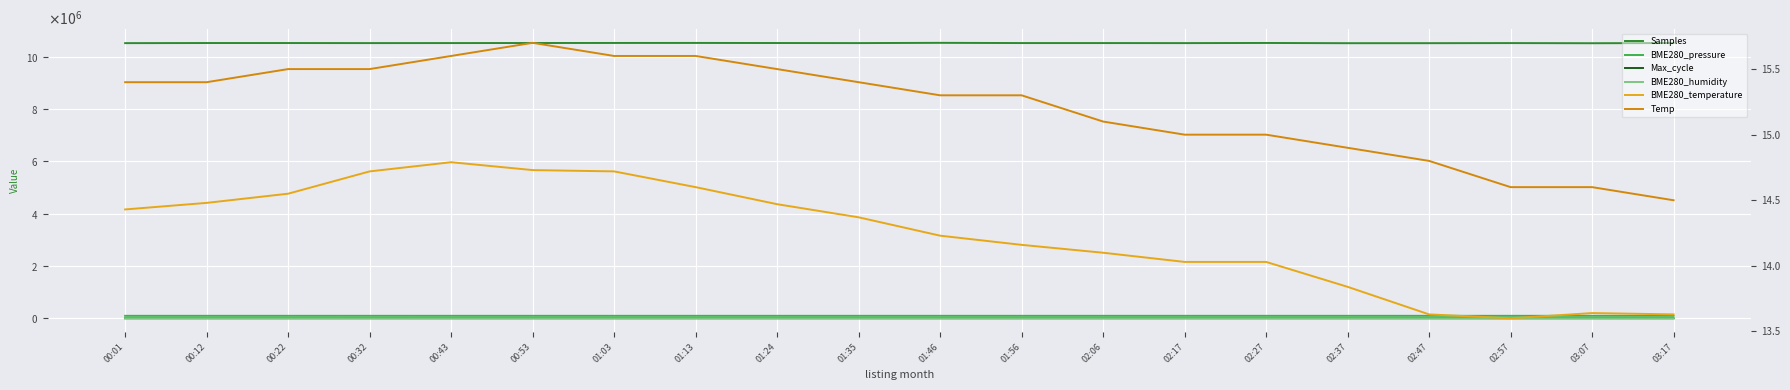

Which series changed the most between 02:57 and 03:17?

Samples